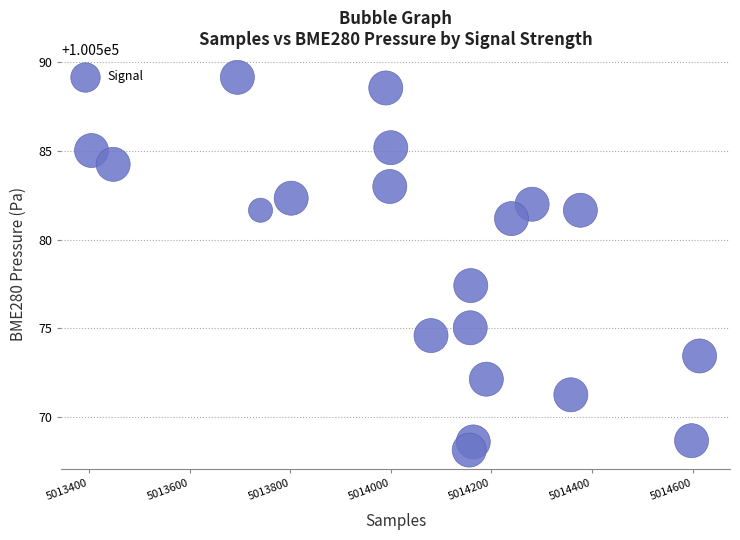

What is the range of Y values (max minus min)?

21.0